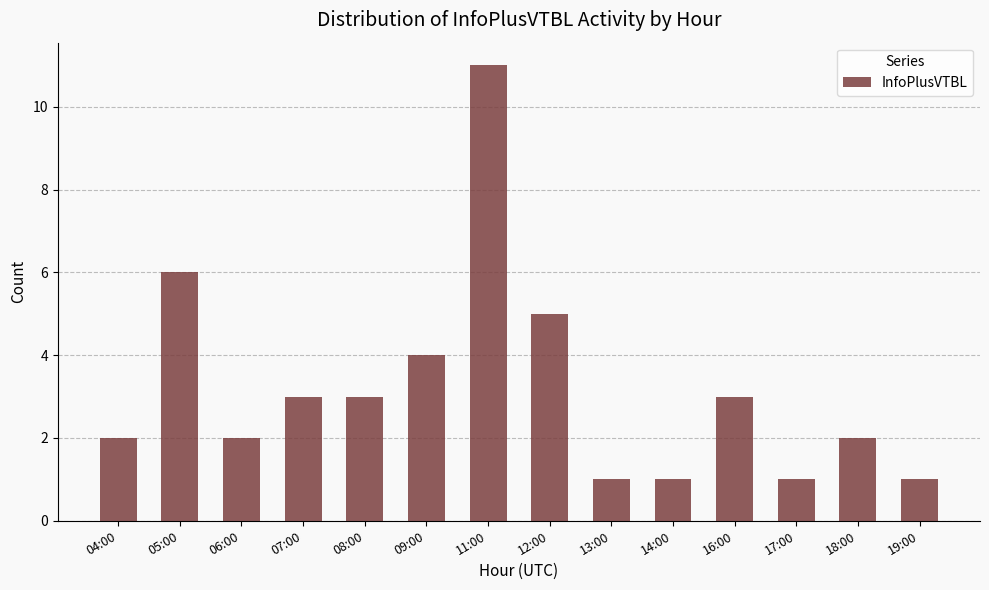

True or false: the data shows 3 at 06:00.

False